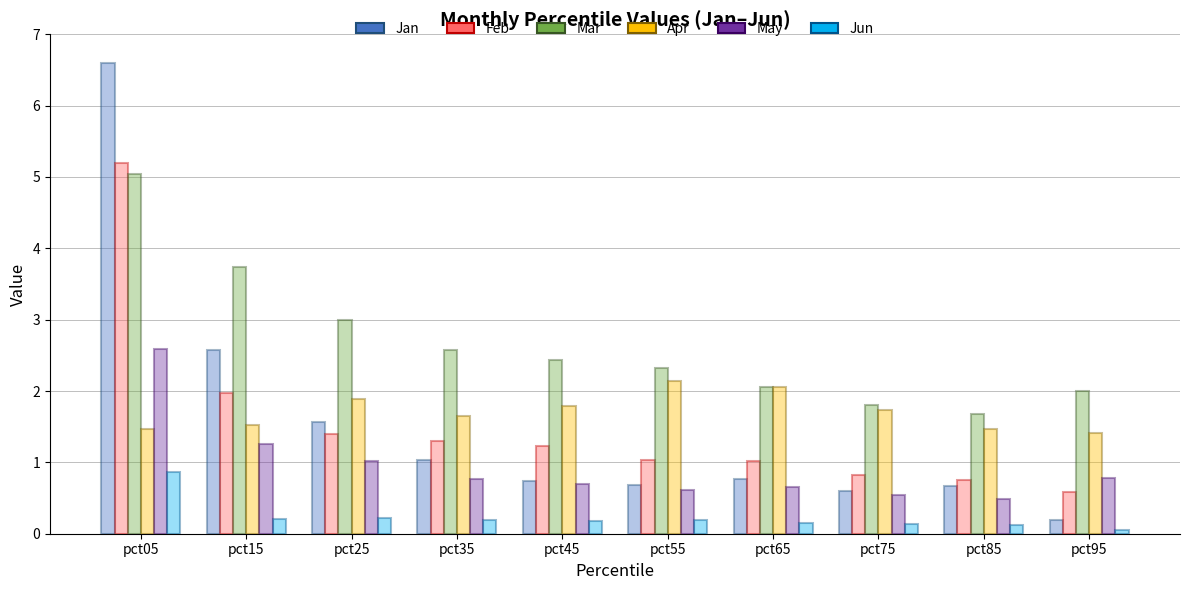

What is the value of the Jan bar at the 8th from the left?

0.6